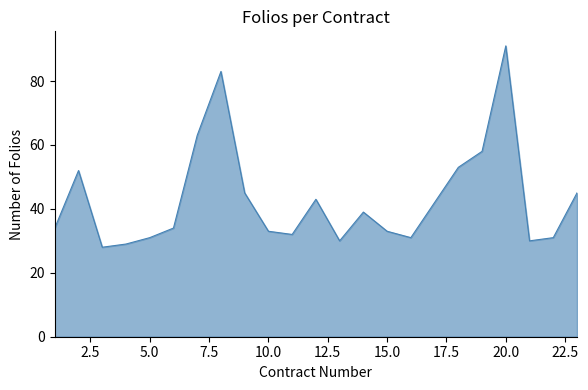

What is the difference between the maximum and minimum values?

63